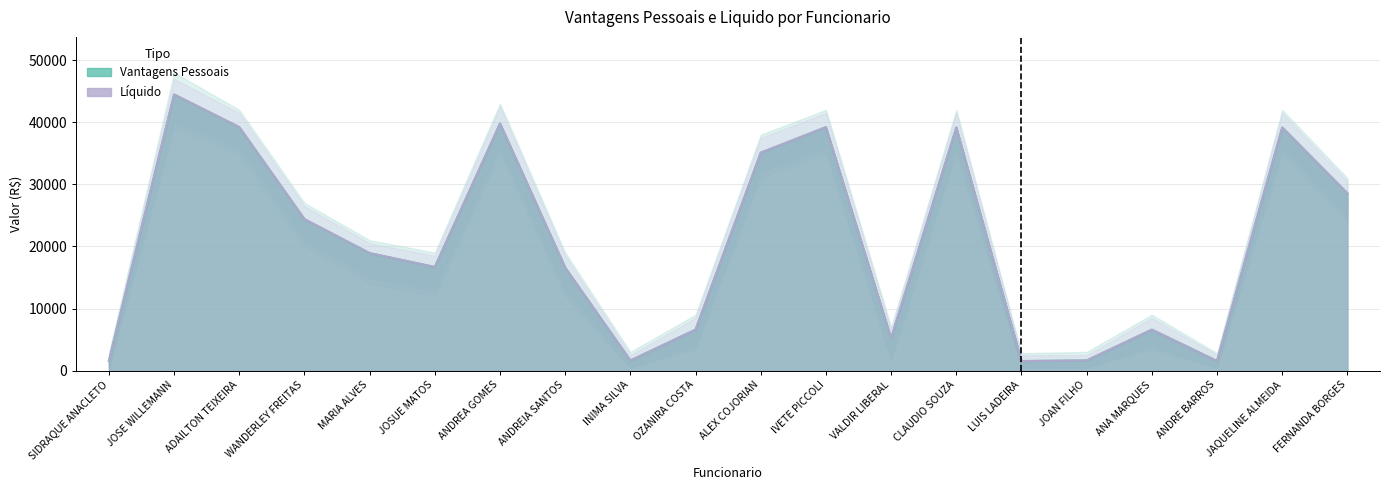

Which series changed the most between OZANIRA COSTA and JAQUELINE ALMEIDA?

Vantagens Pessoais